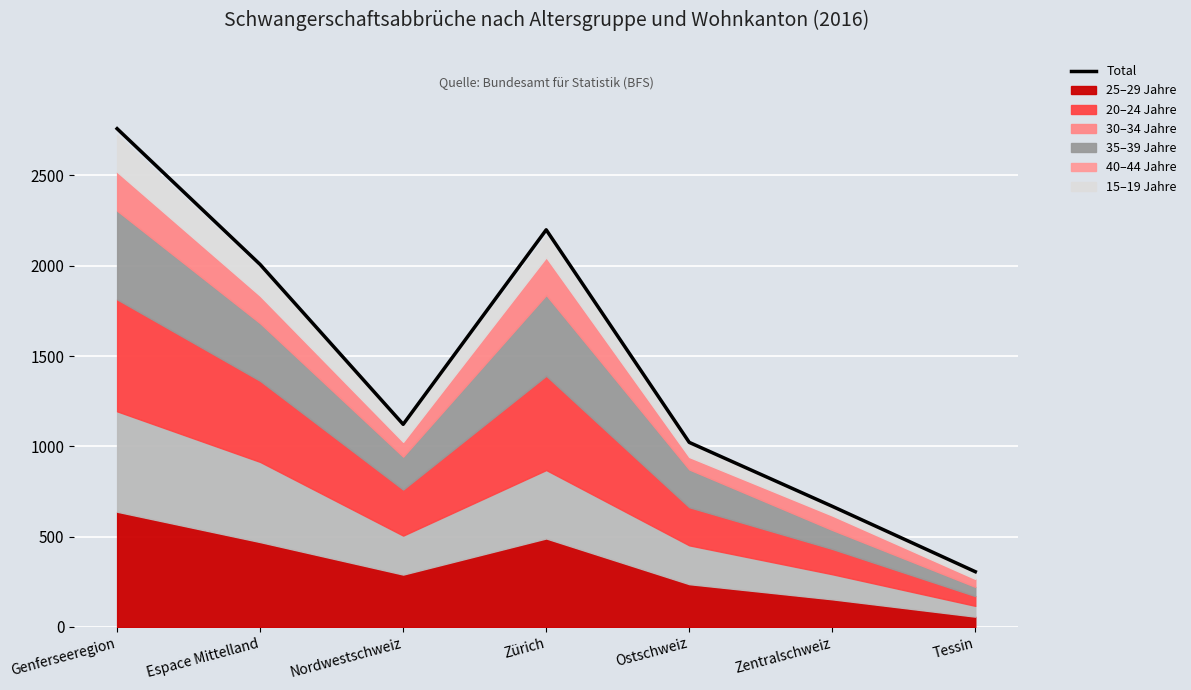

What is the sum of all values?

10083